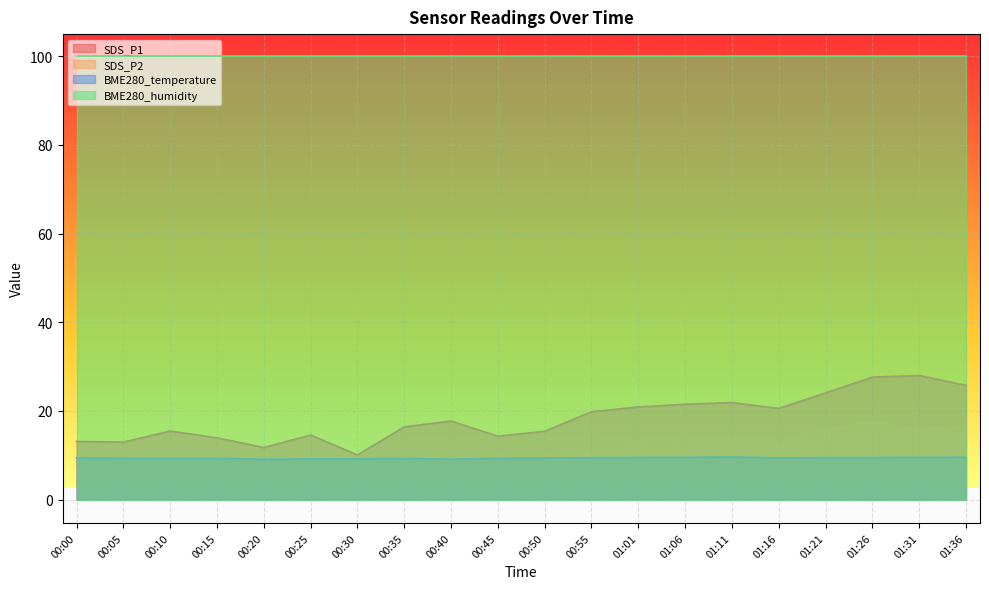

Does the chart display data point markers on the line(s)?

No